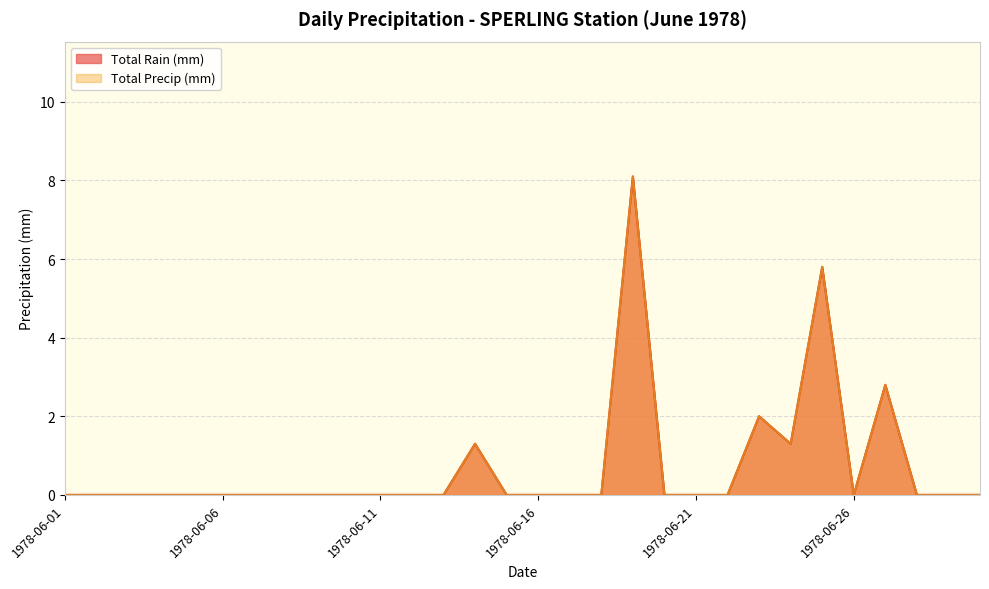

Reading left to right, list all the values displayed in this chart.

Total Rain (mm): 0.0	0.0	0.0	0.0	0.0	0.0	0.0	0.0	0.0	0.0	0.0	0.0	0.0	1.3	0.0	0.0	0.0	0.0	8.1	0.0	0.0	0.0	2.0	1.3	5.8	0.0	2.8	0.0	0.0	0.0
Total Precip (mm): 0.0	0.0	0.0	0.0	0.0	0.0	0.0	0.0	0.0	0.0	0.0	0.0	0.0	1.3	0.0	0.0	0.0	0.0	8.1	0.0	0.0	0.0	2.0	1.3	5.8	0.0	2.8	0.0	0.0	0.0